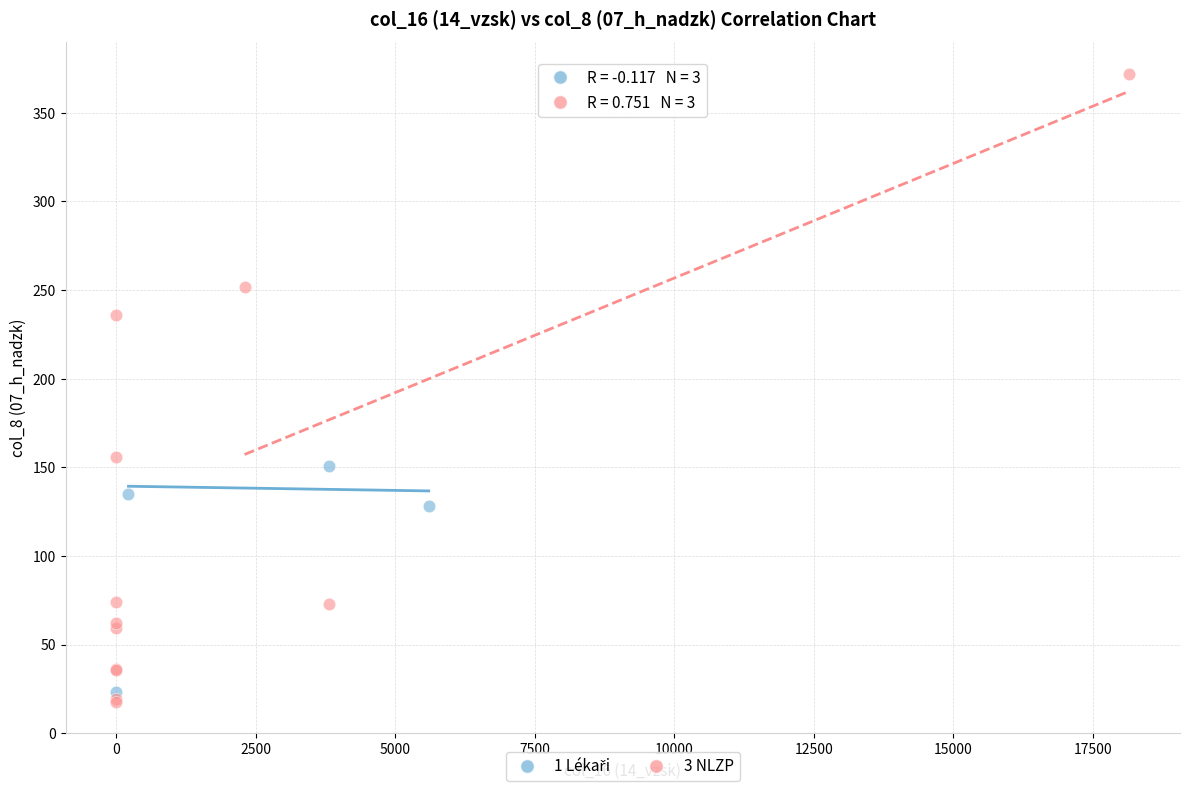

Which series has the widest spread of Y values?

3 NLZP